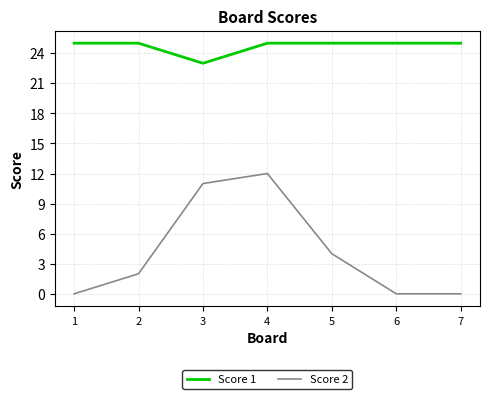

What is the difference between the maximum and second lowest values in the Score 2 series?

12